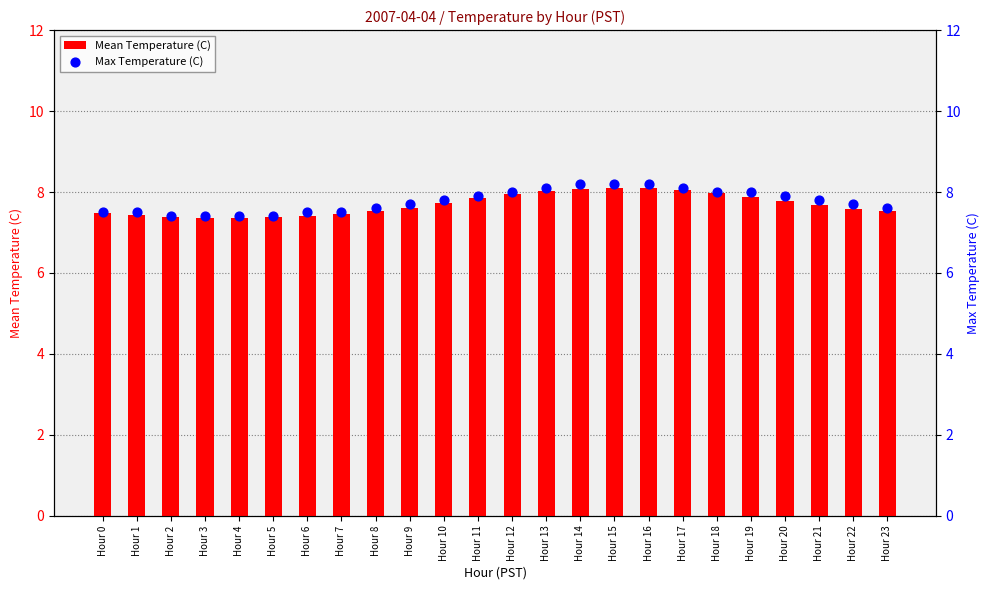

Which series reaches the minimum Y coordinate?

Mean Temperature (C)